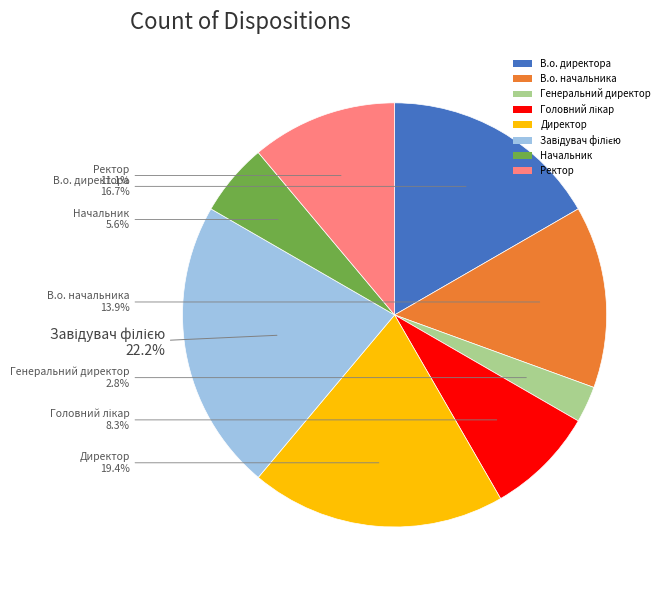

Does Ректор represent more than half of the total?

No